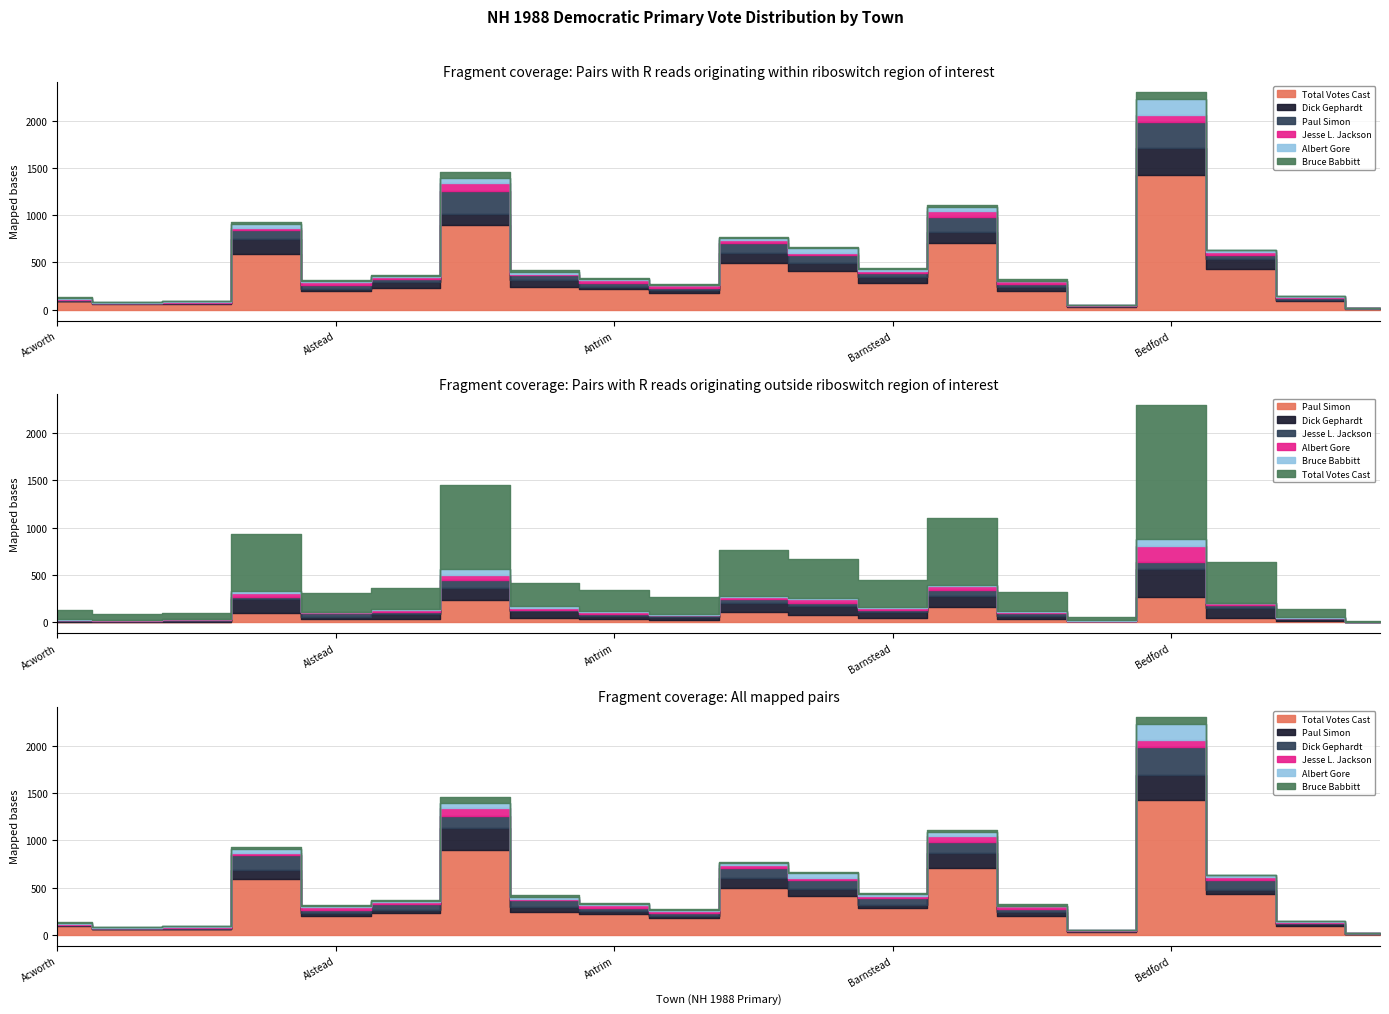

At Atkinson, list the series in order from largest to smallest.

Total Votes Cast, Paul Simon, Dick Gephardt, Jesse L. Jackson, Albert Gore, Bruce Babbitt